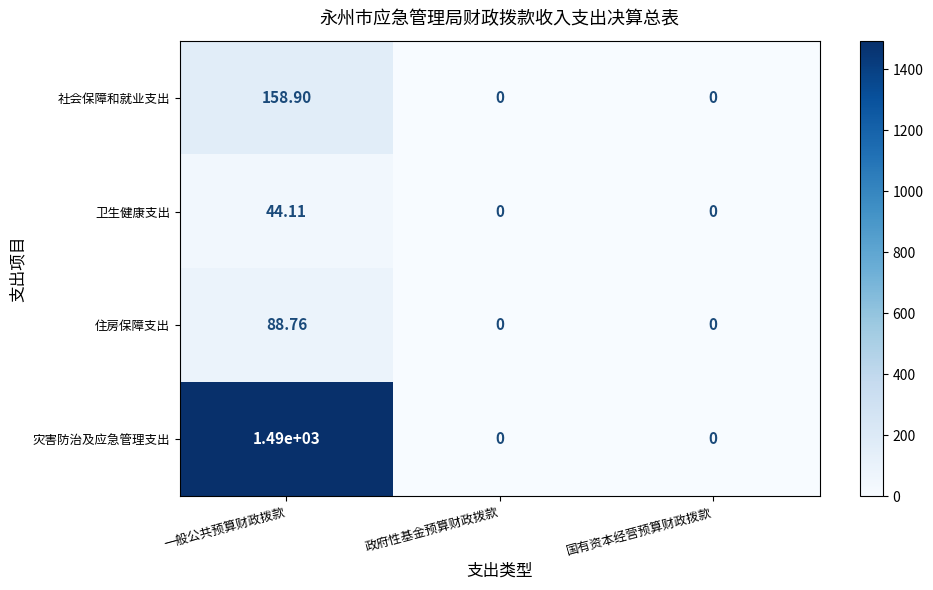

Rank the series by their maximum value, from highest to lowest.

灾害防治及应急管理支出, 社会保障和就业支出, 住房保障支出, 卫生健康支出